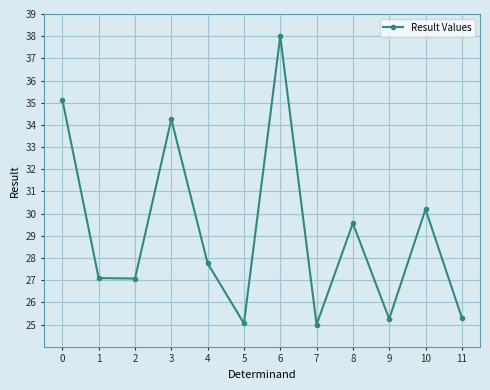

What is the sum of all values?

349.7